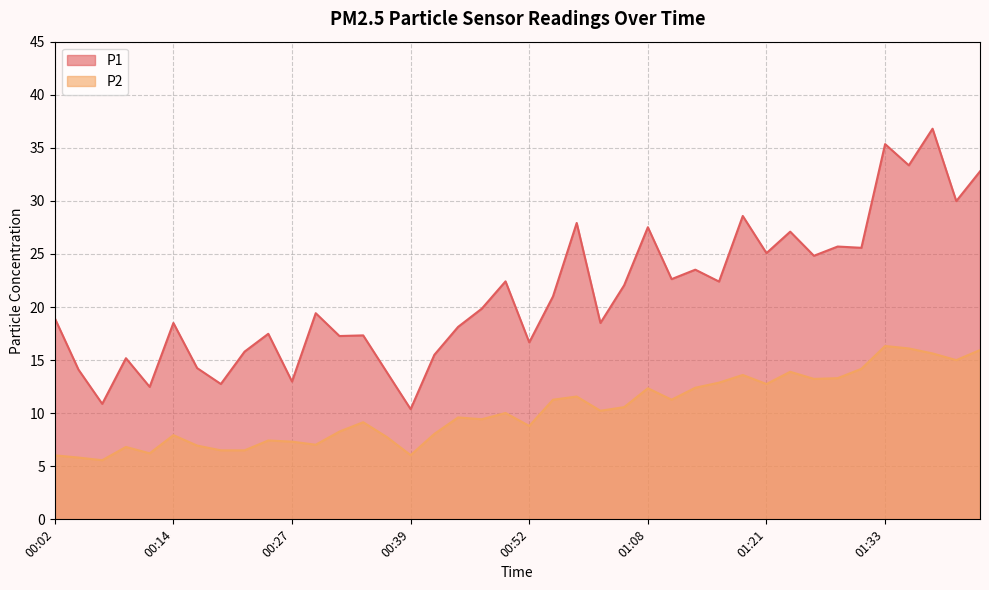

What is the value of the P2 point at the 9th from the left?

6.5